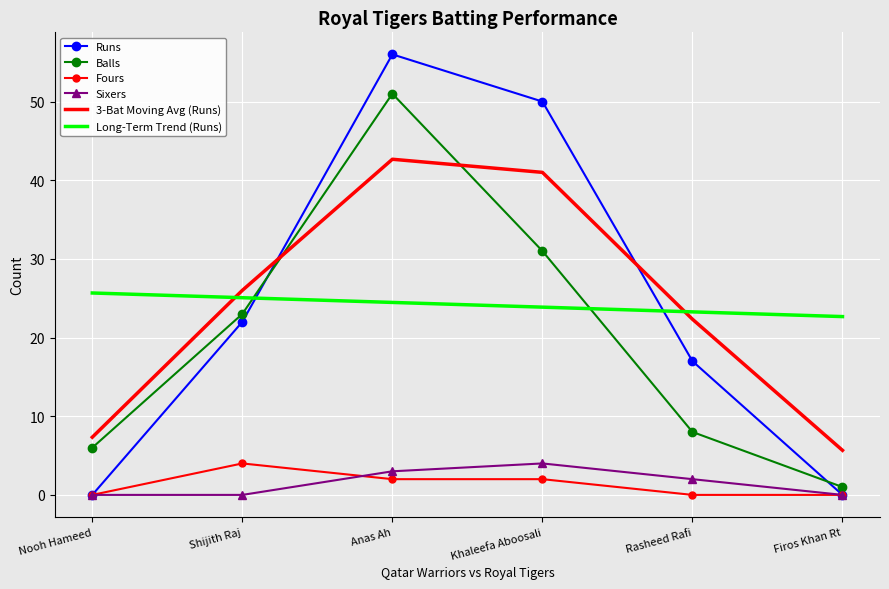

Is the value of Fours at Nooh Hameed greater than the value of Sixers at Khaleefa Aboosali?

No